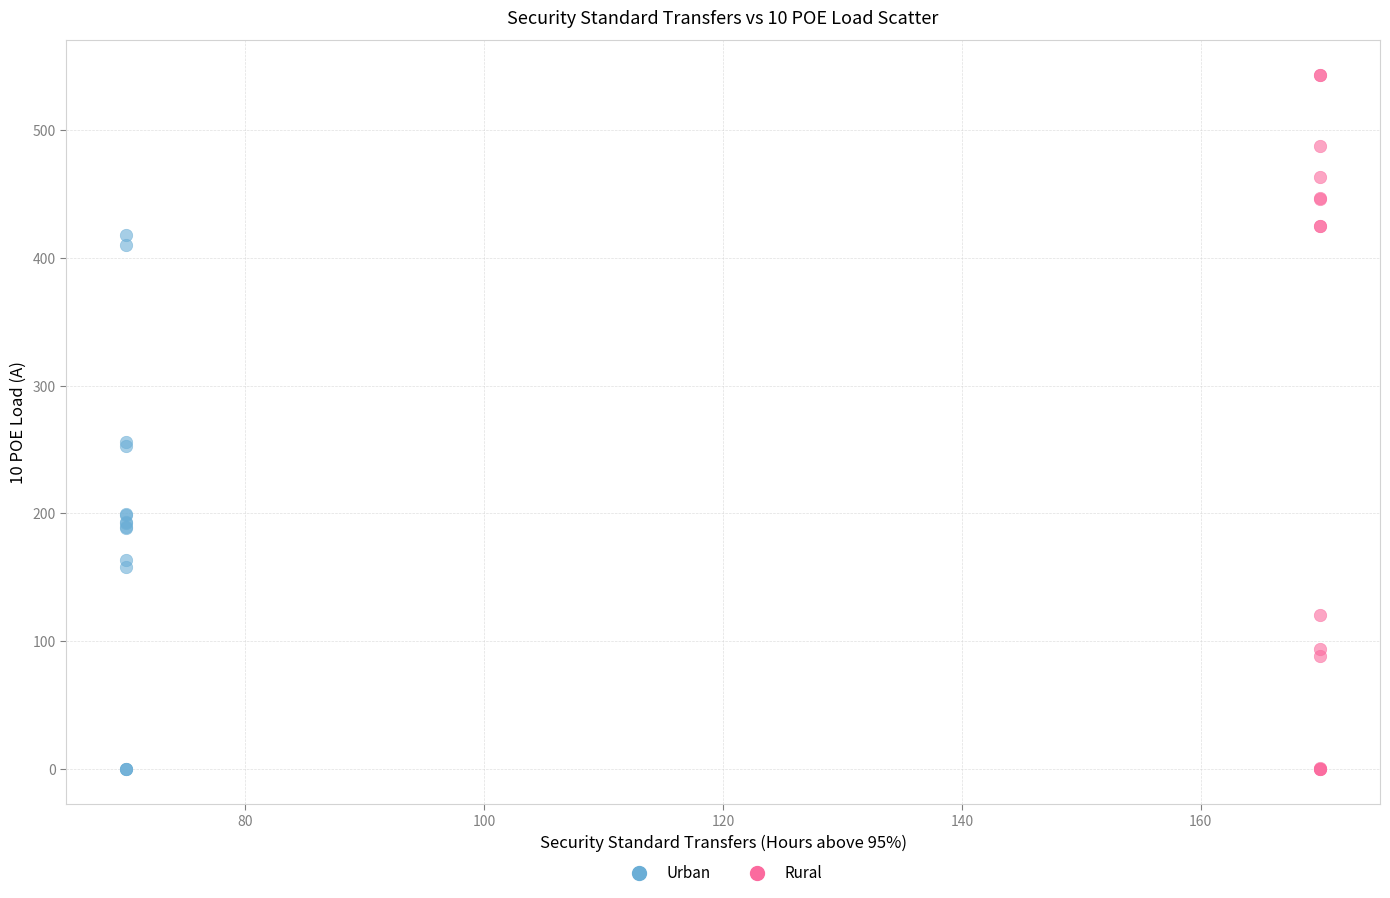

Which series has the largest Y range (max minus min)?

Rural